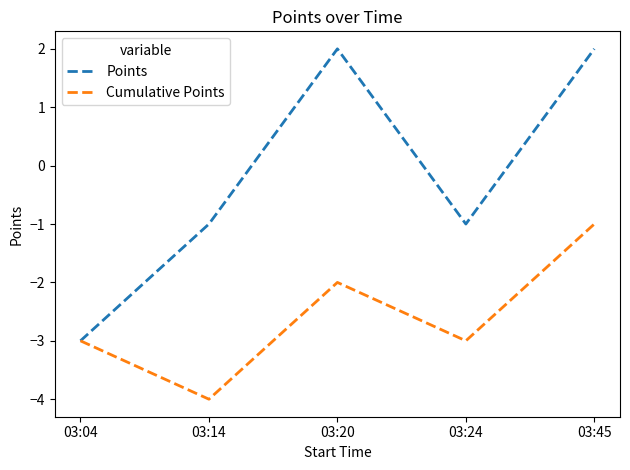

At which label does Points reach its minimum?

03:04